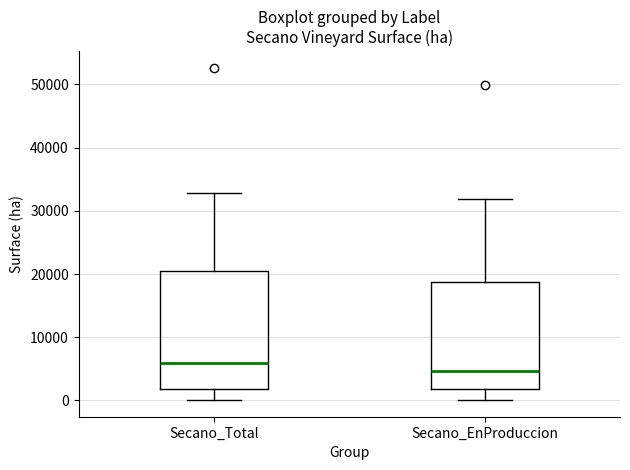

Reading left to right, read every box against the y-axis: the position of its median line, the range the box covers, and the ends of its whiskers. The values are not printed on the chart, so give them approximately, as read against the axis.

Secano_Total: median 6000, box 2000 to 21000, whiskers 0 to 33000
Secano_EnProduccion: median 5000, box 2000 to 19000, whiskers 0 to 32000